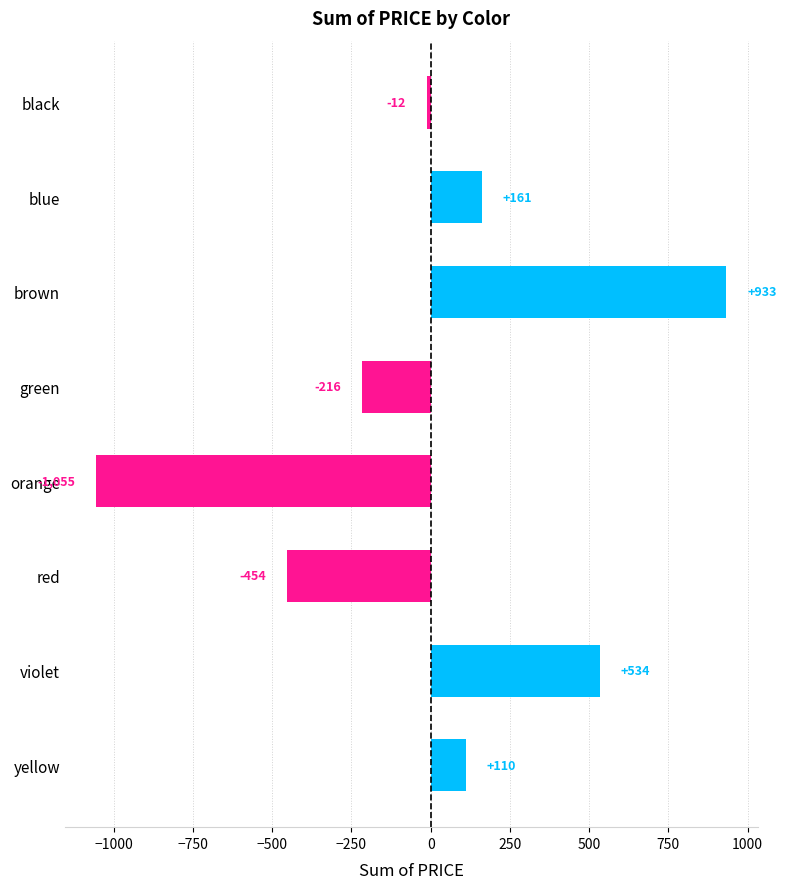

What is the maximum value shown in the chart?

933.0